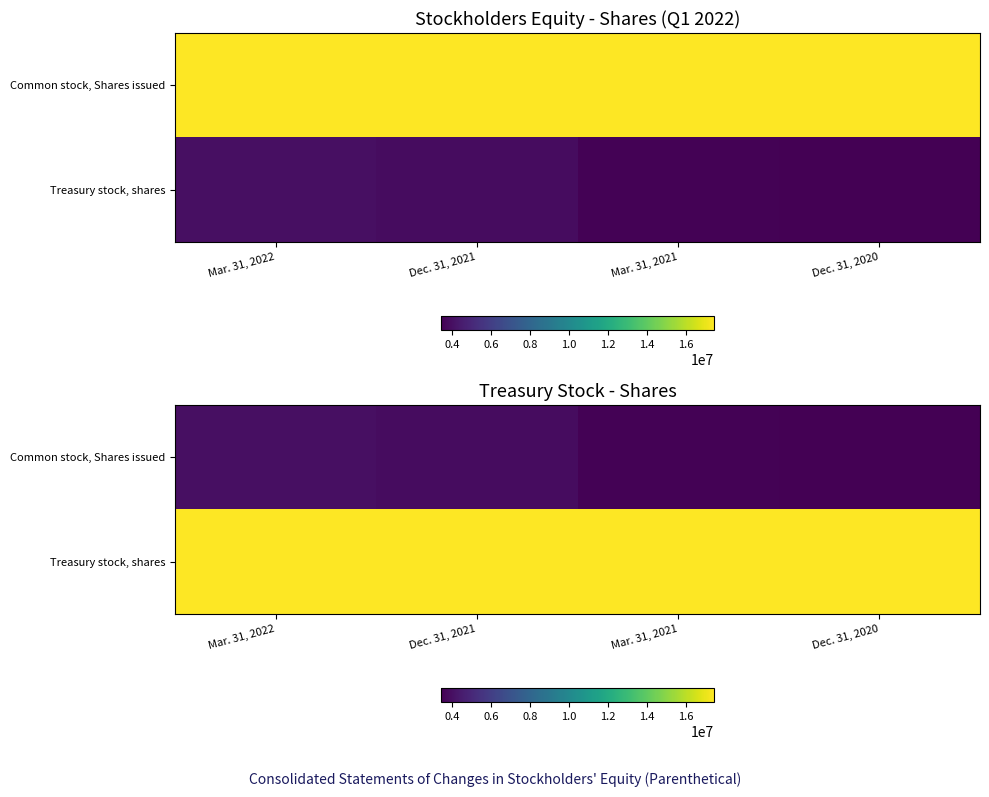

How many categories are shown in the chart?

4